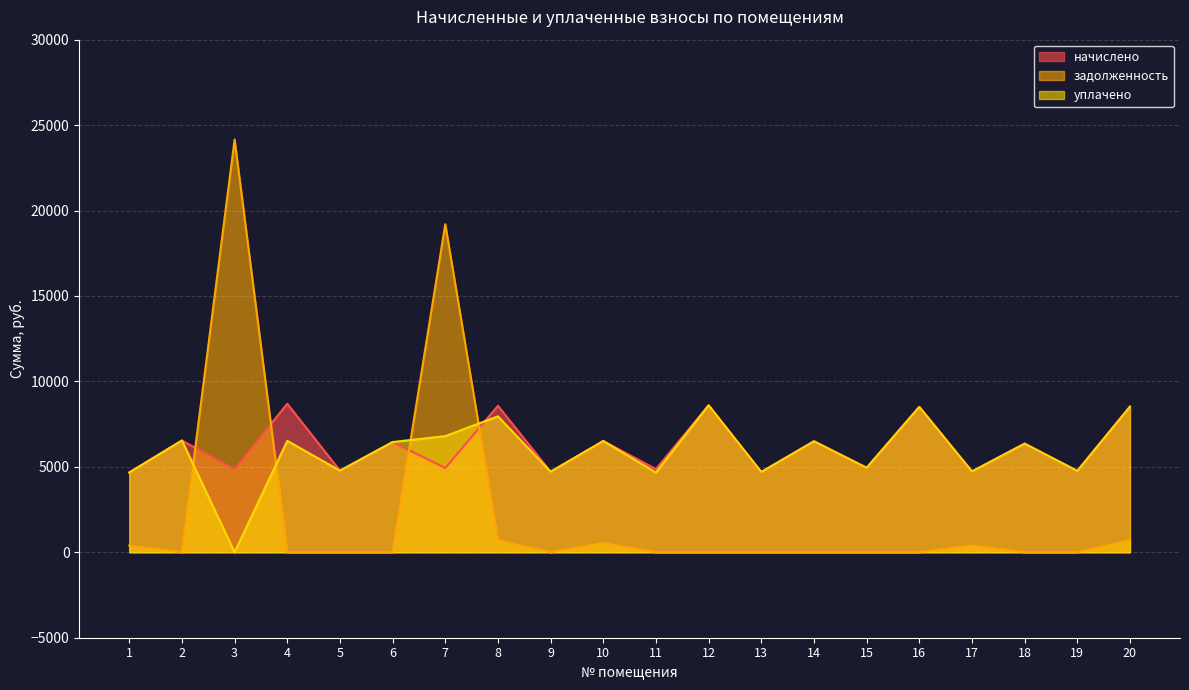

Reading left to right, what are all the values shown in this chart?

начислено: 1=4669.4	2=6543.4	3=4853.8	4=8694.0	5=4777.0	6=6451.2	7=4930.6	8=8570.9	9=4715.5	10=6512.6	11=4869.1	12=8601.6	13=4700.2	14=6497.3	15=4945.9	16=8509.4	17=4730.9	18=6359.0	19=4761.6	20=8524.8
задолженность: 1=389.1	2=0.0	3=24155.0	4=0.0	5=0.0	6=0.0	7=19200.9	8=714.2	9=0.0	10=542.7	11=0.0	12=0.0	13=0.0	14=0.0	15=0.0	16=0.0	17=394.2	18=0.0	19=0.0	20=710.4
уплачено: 1=4669.4	2=6543.4	3=0.0	4=6520.5	5=4777.0	6=6451.2	7=6798.5	8=7957.4	9=4715.5	10=6512.6	11=4669.1	12=8601.6	13=4700.2	14=6497.3	15=4945.9	16=8509.4	17=4730.9	18=6359.0	19=4761.6	20=8524.8